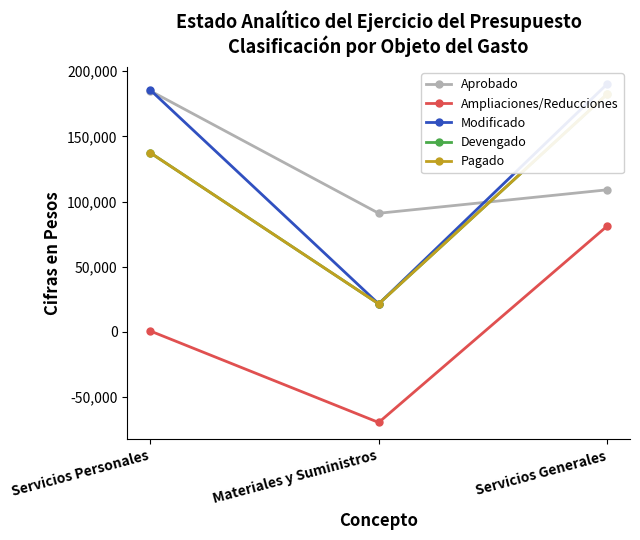

Where is Aprobado nearest to the value 138000?

Servicios Generales